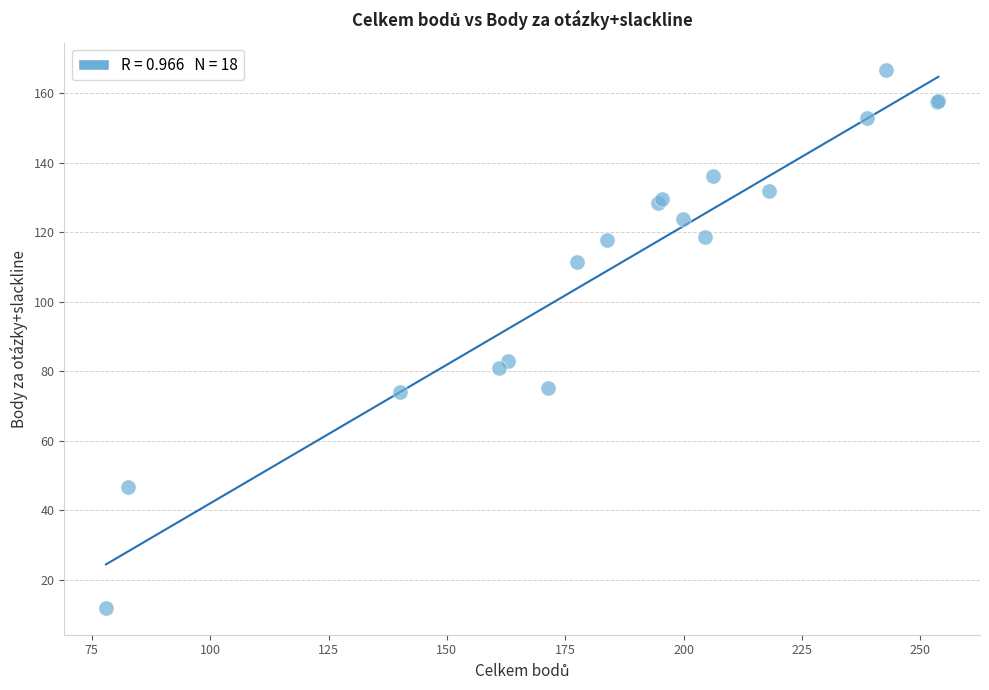

What Y value in the scatter plot is closest to 89?

83.0